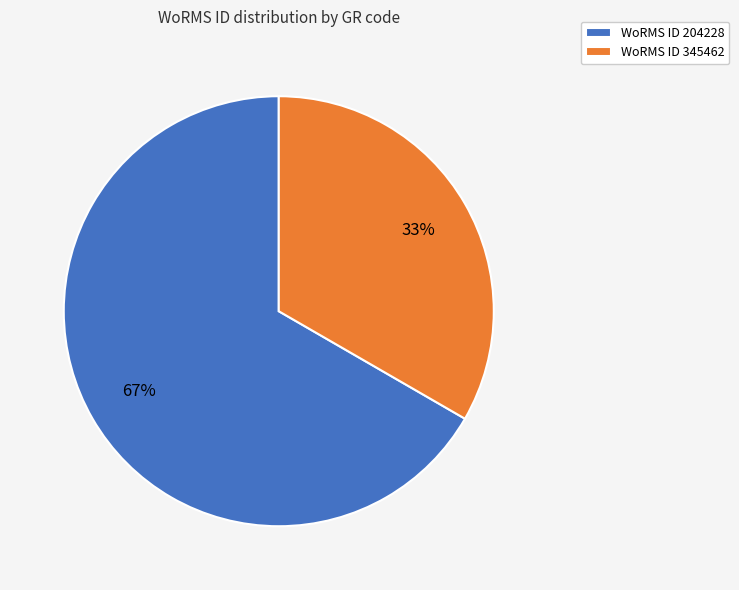

What is the ratio of the value at WoRMS ID 345462 to the value at WoRMS ID 204228?

0.5